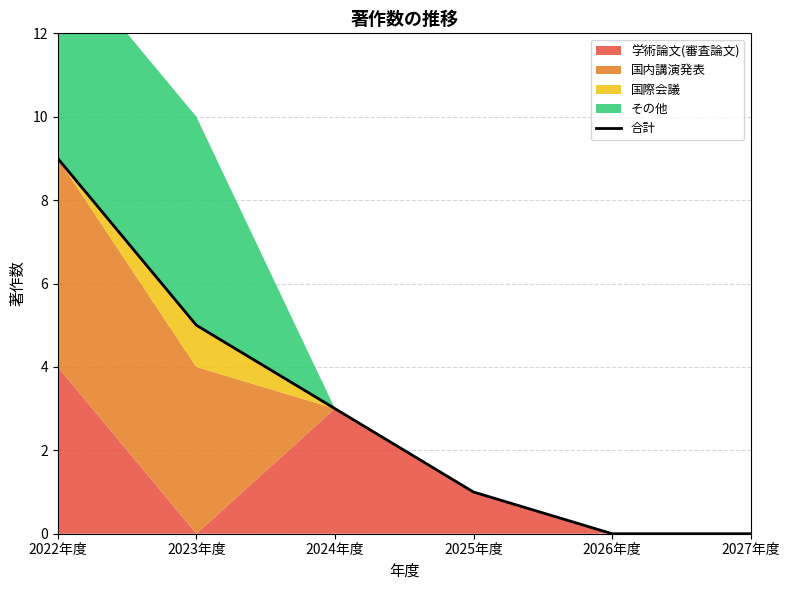

What is the difference between the second highest and second lowest values?

5